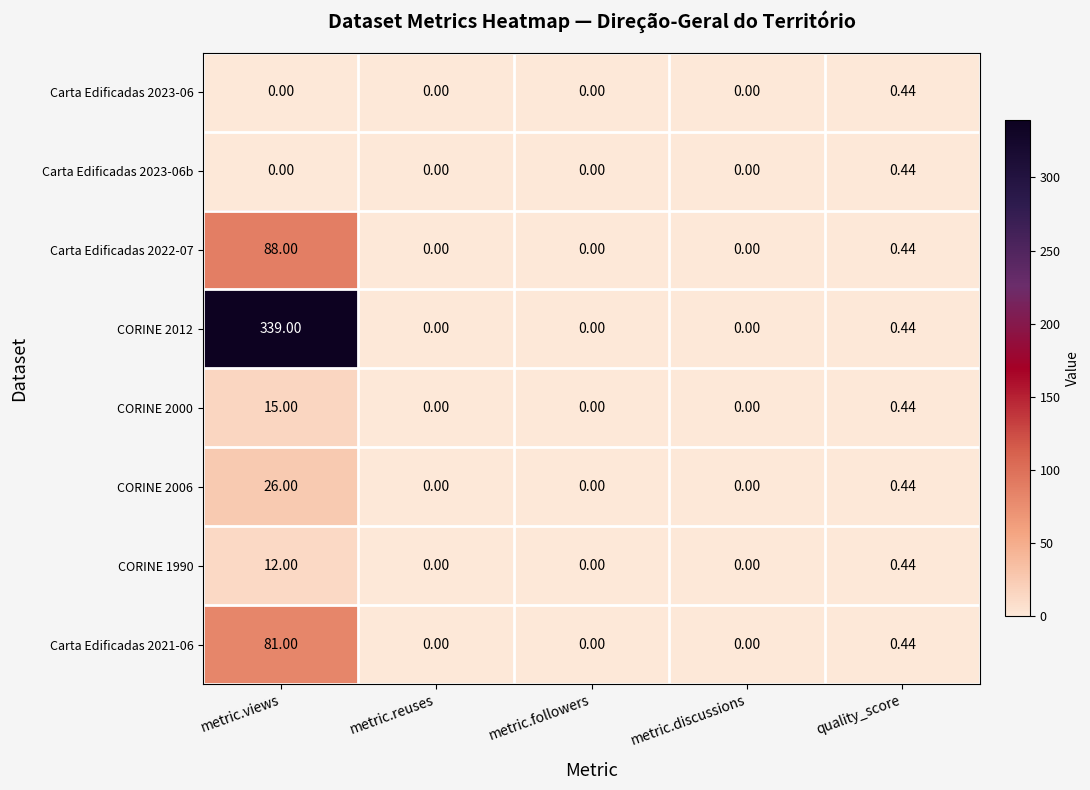

What is the total value across all series at metric.views?

561.0